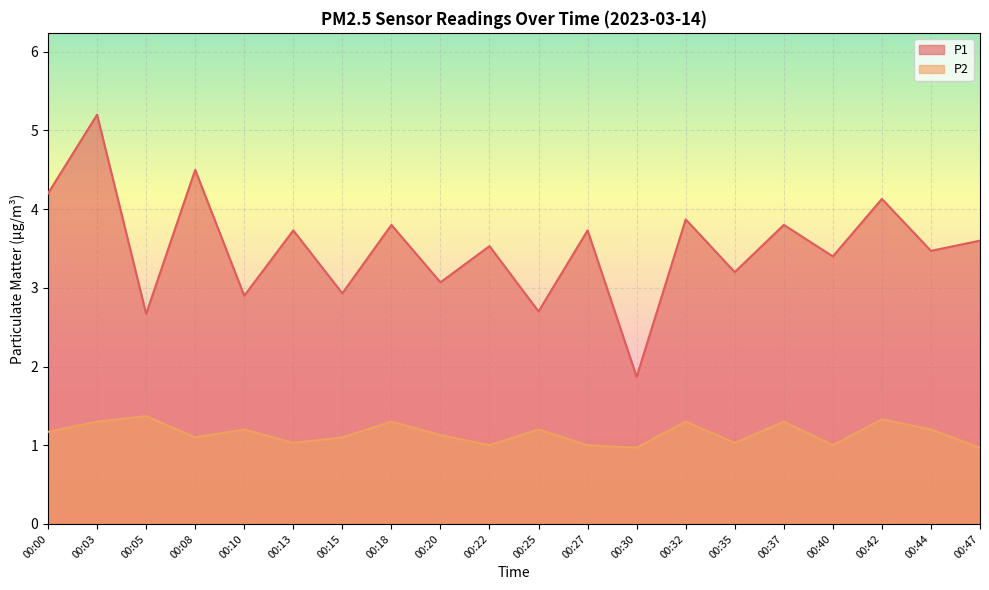

What is the difference between the second highest and second lowest values in the P1 series?

1.8